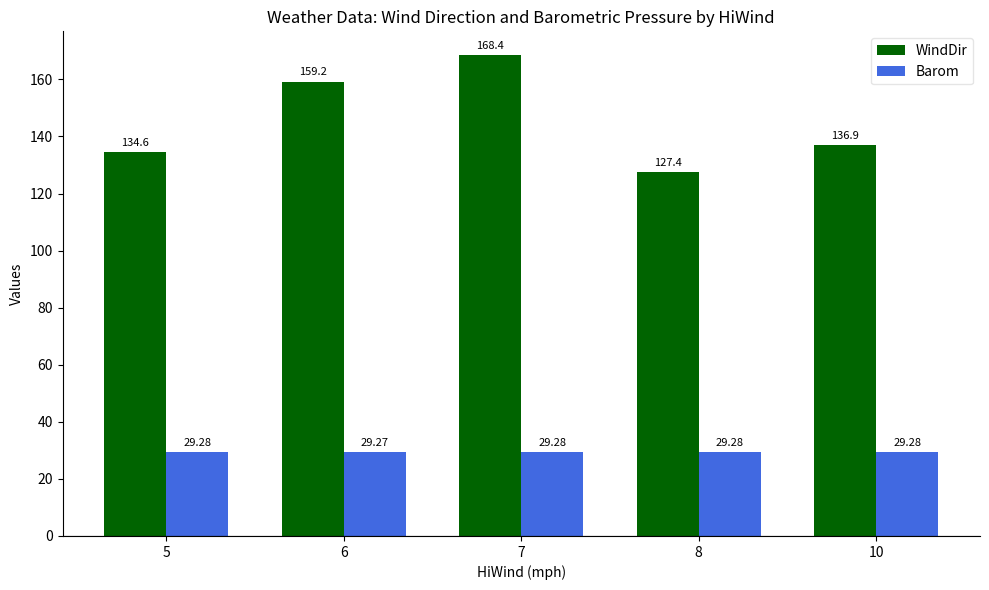

The Barom series shows 29.3 at 10. True or false?

True